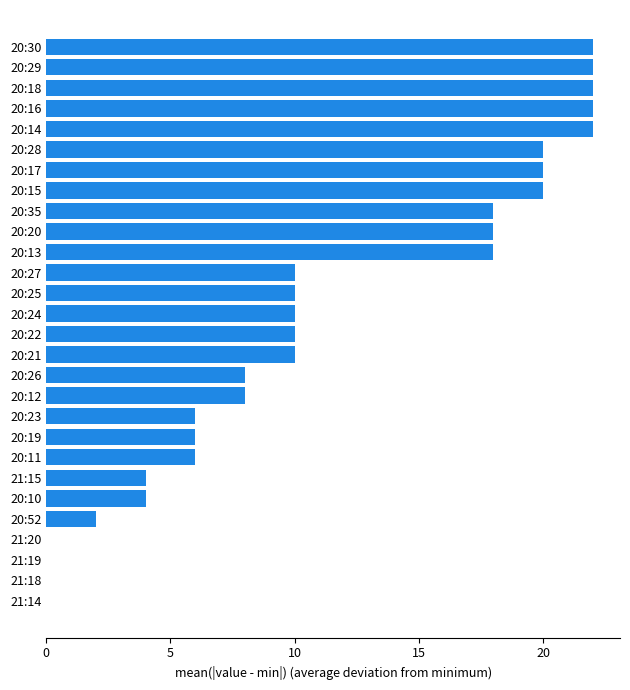

What is the greatest value displayed?

22